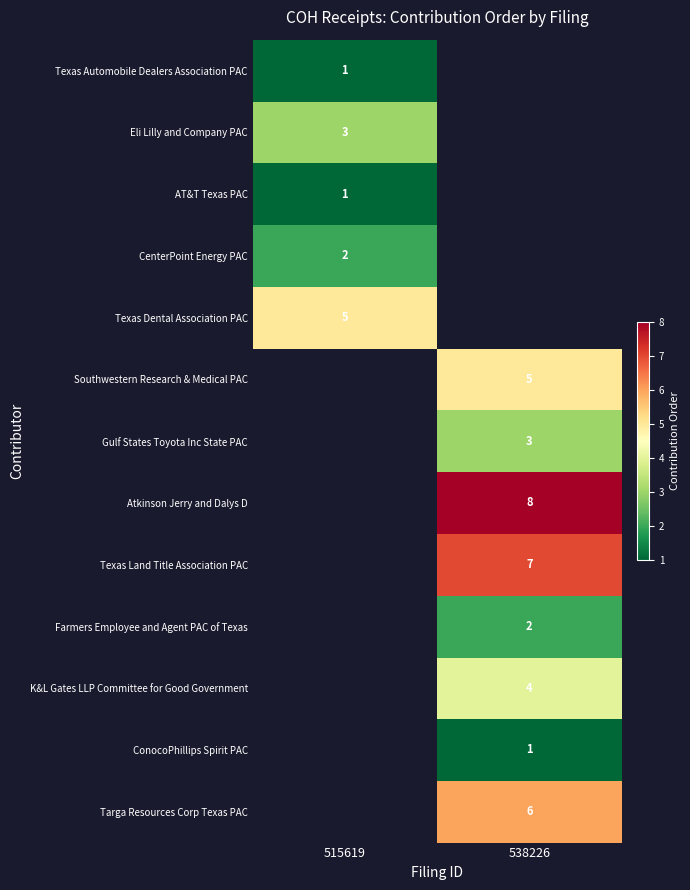

Is it true that Gulf States Toyota Inc State PAC equals 1 at 538226?

False